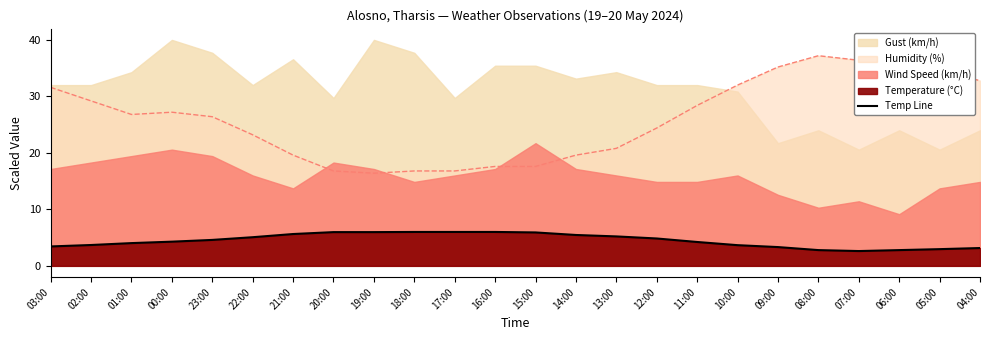

Where is the first local minimum?

07:00